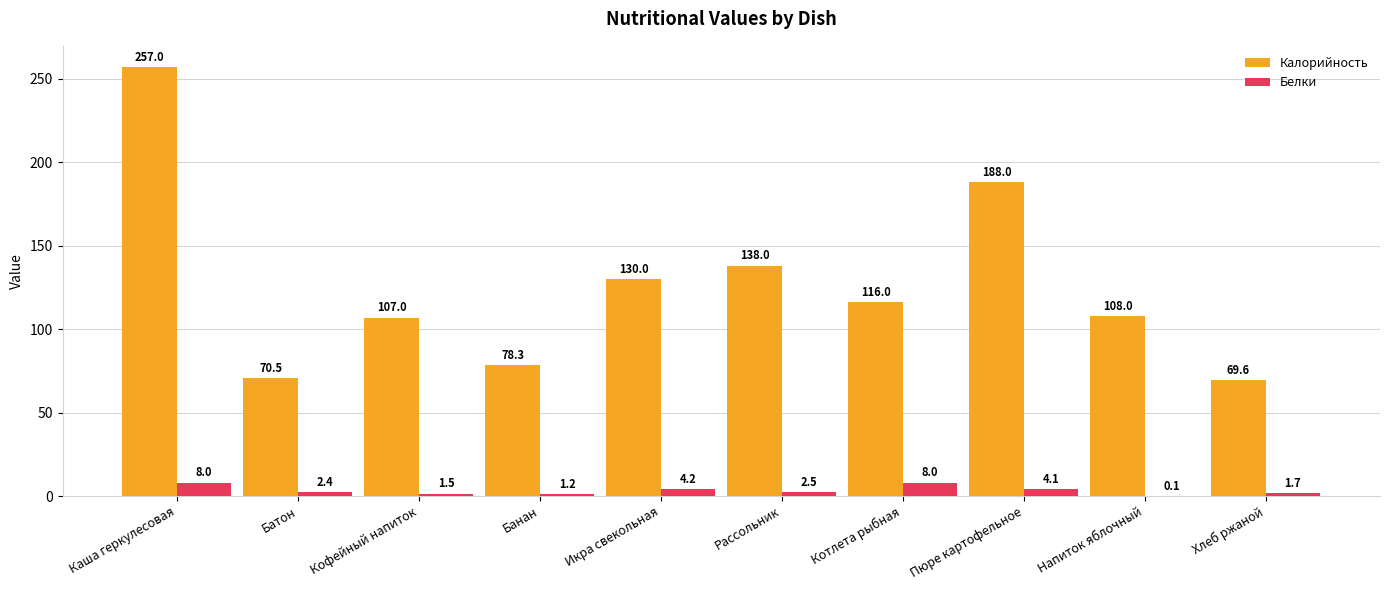

Reading right to left, list all the values displayed in this chart.

Калорийность: 69.6	108.0	188.0	116.0	138.0	130.0	78.3	107.0	70.5	257.0
Белки: 1.7	0.1	4.1	8.0	2.5	4.2	1.2	1.5	2.4	8.0